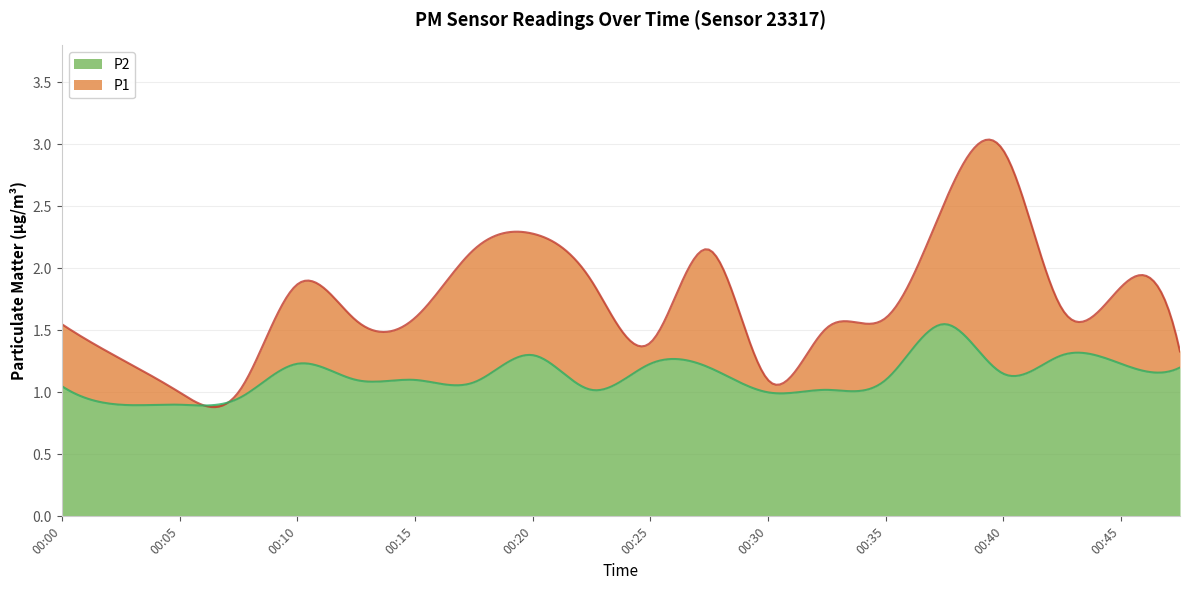

Is it true that P1 equals 1.9 at 00:45?

True